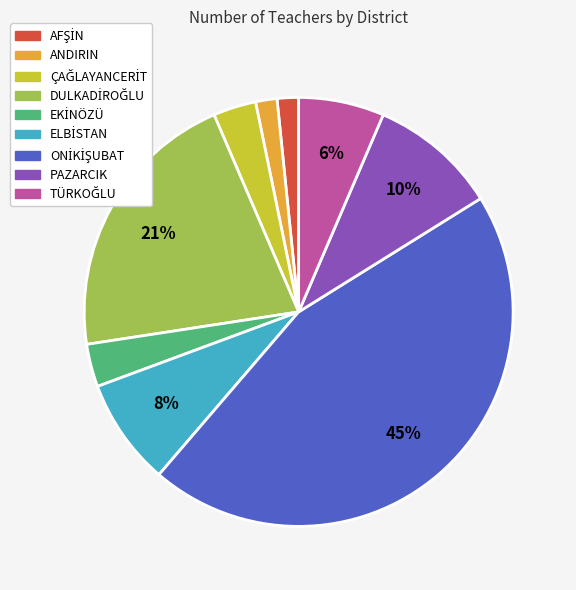

To the nearest percent, what is the average slice percentage?

11%